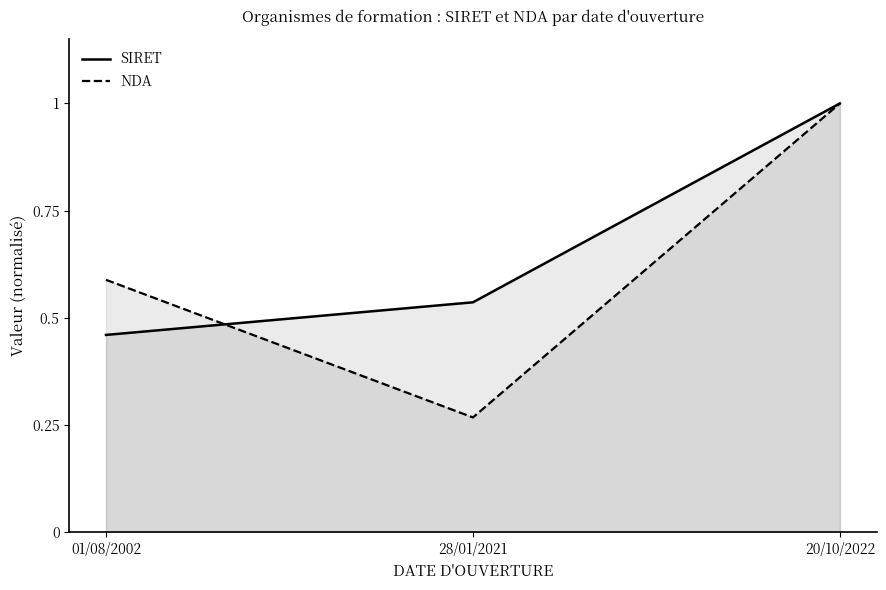

Read the NDA value at 01/08/2002.

0.6